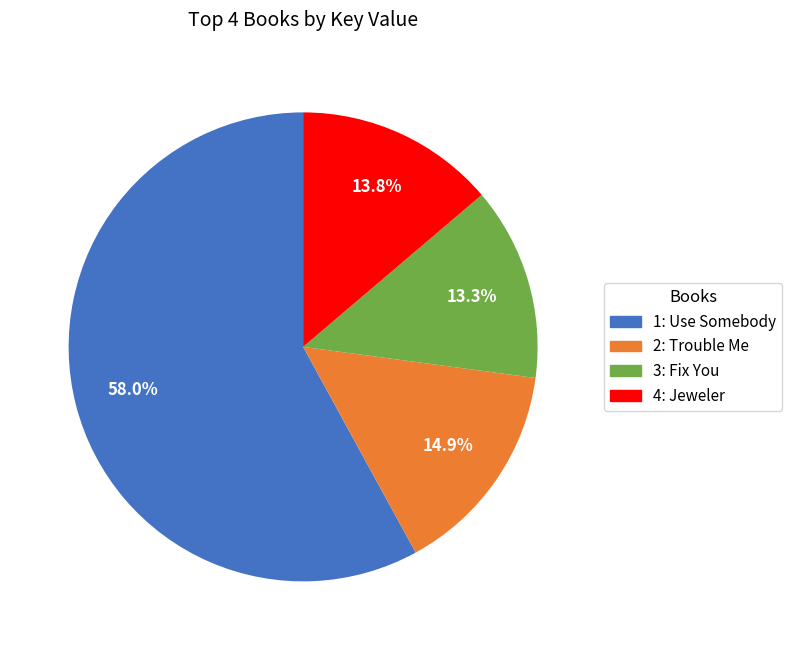

Combined, do 2: Trouble Me and 4: Jeweler account for over 50%?

No